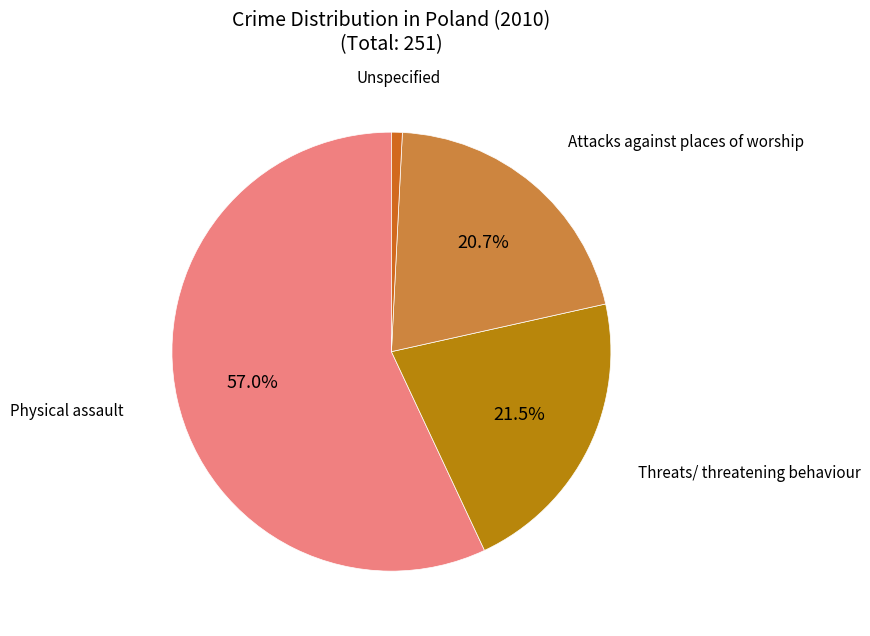

Does any single category account for the majority?

Yes